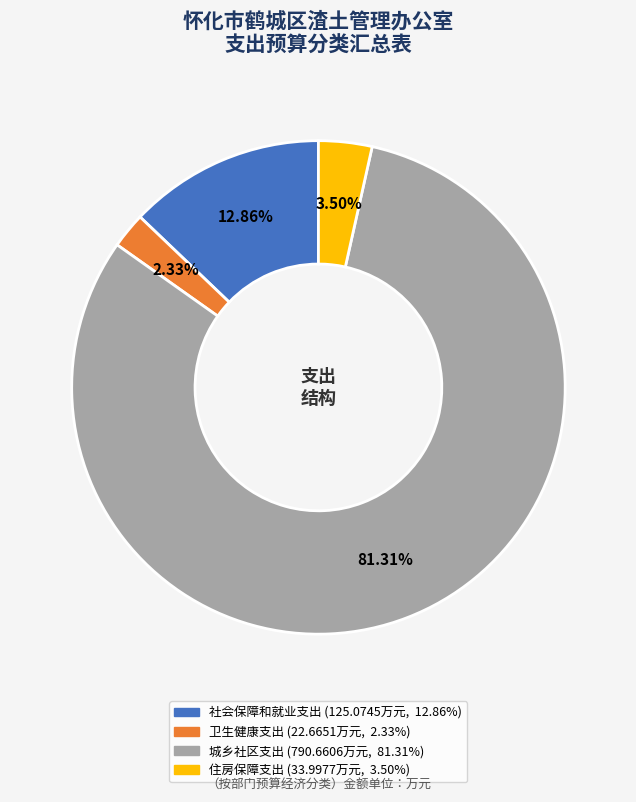

Rank the categories by value from lowest to highest.

卫生健康支出, 住房保障支出, 社会保障和就业支出, 城乡社区支出